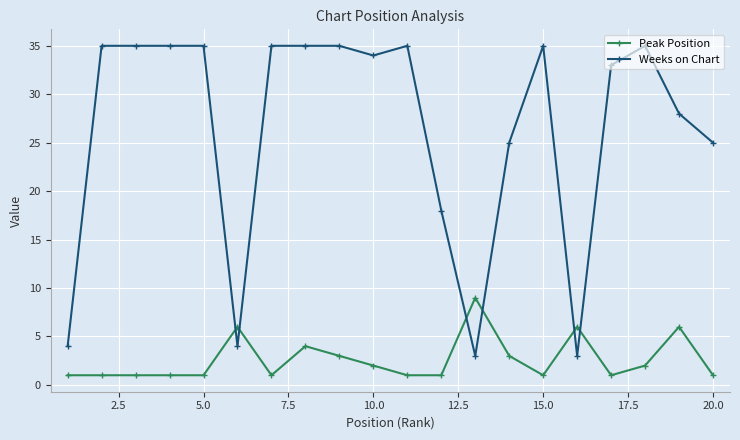

True or false: Peak Position and Weeks on Chart intersect in this chart.

True